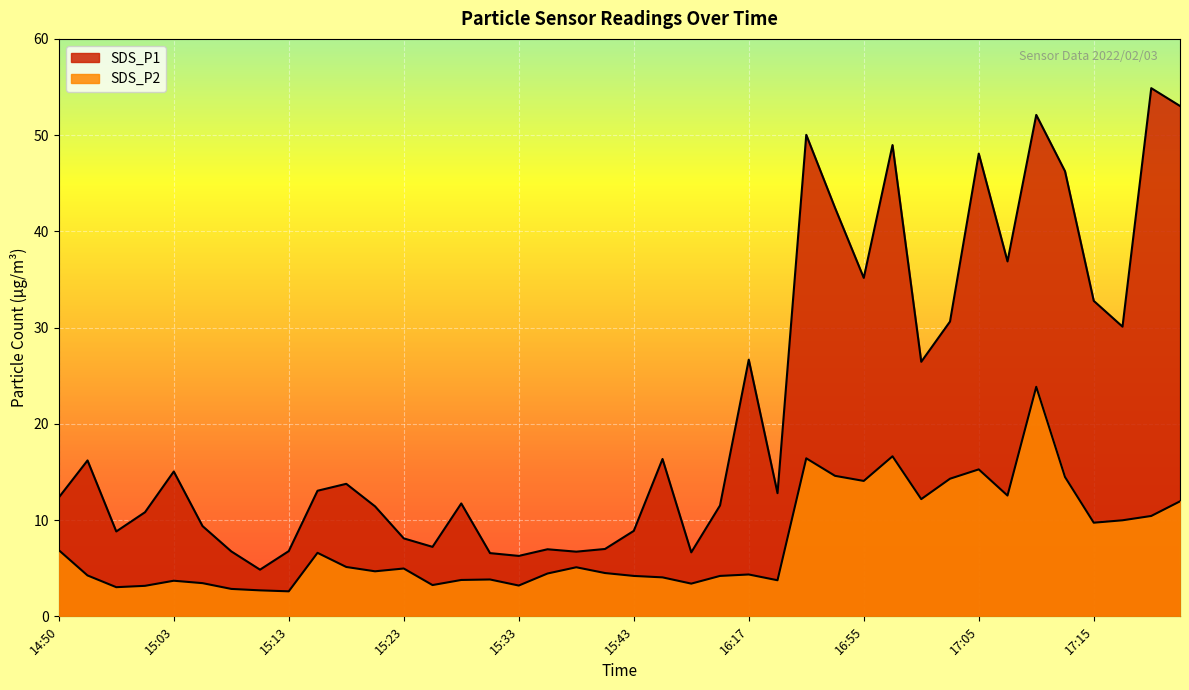

Where is the first local minimum for SDS_P1?

14:58